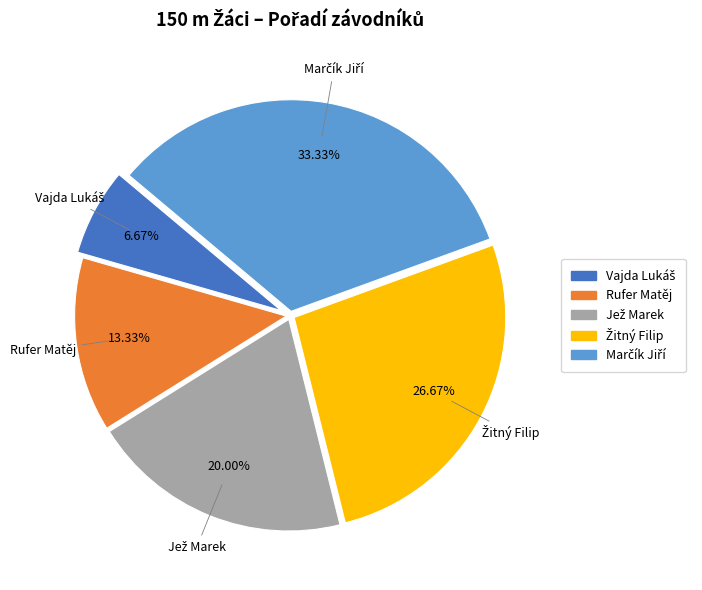

Does Rufer Matěj account for over 50% of the chart?

No